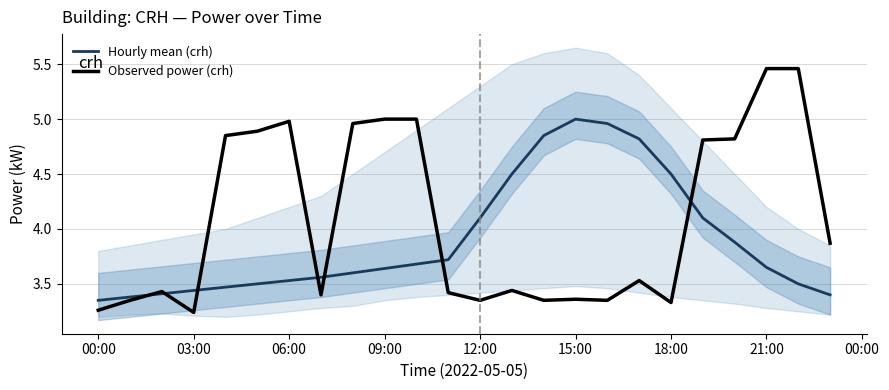

How many times do Hourly mean (crh) and Observed power (crh) cross each other?

7